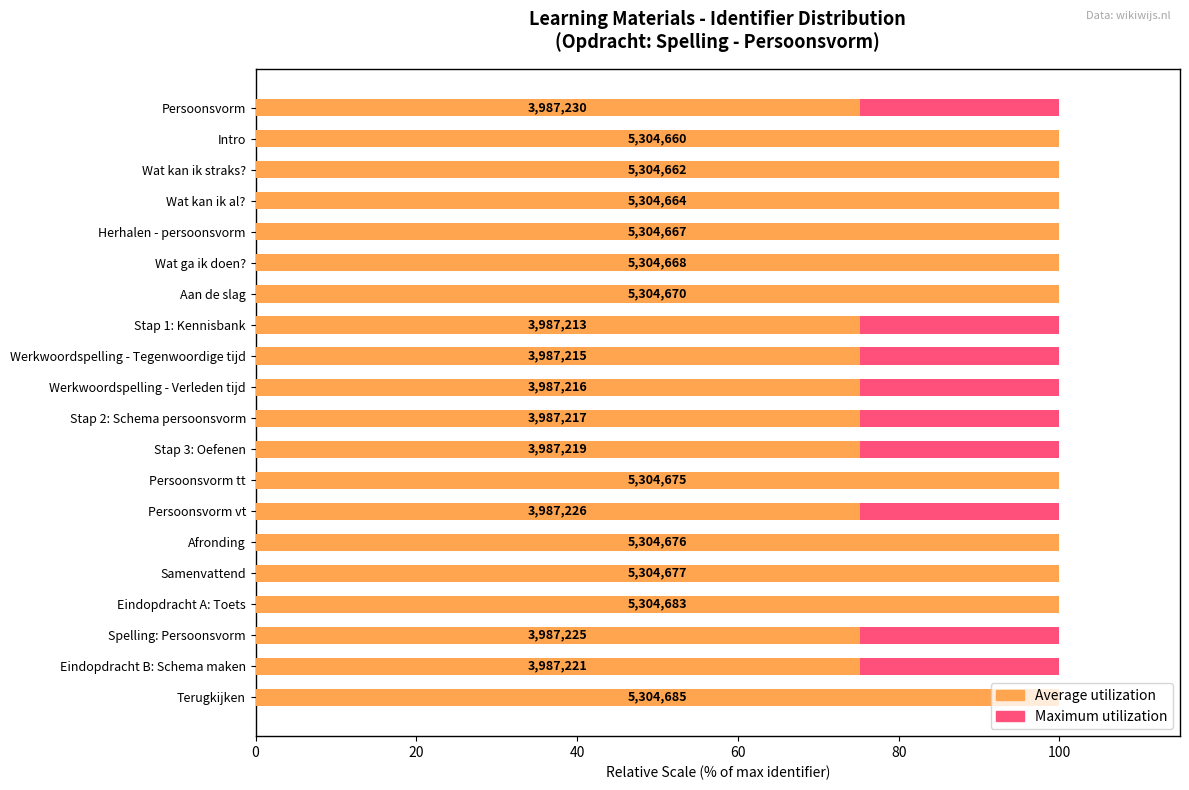

Is the value of Maximum utilization at 60 greater than the value of Average utilization at 8?

No